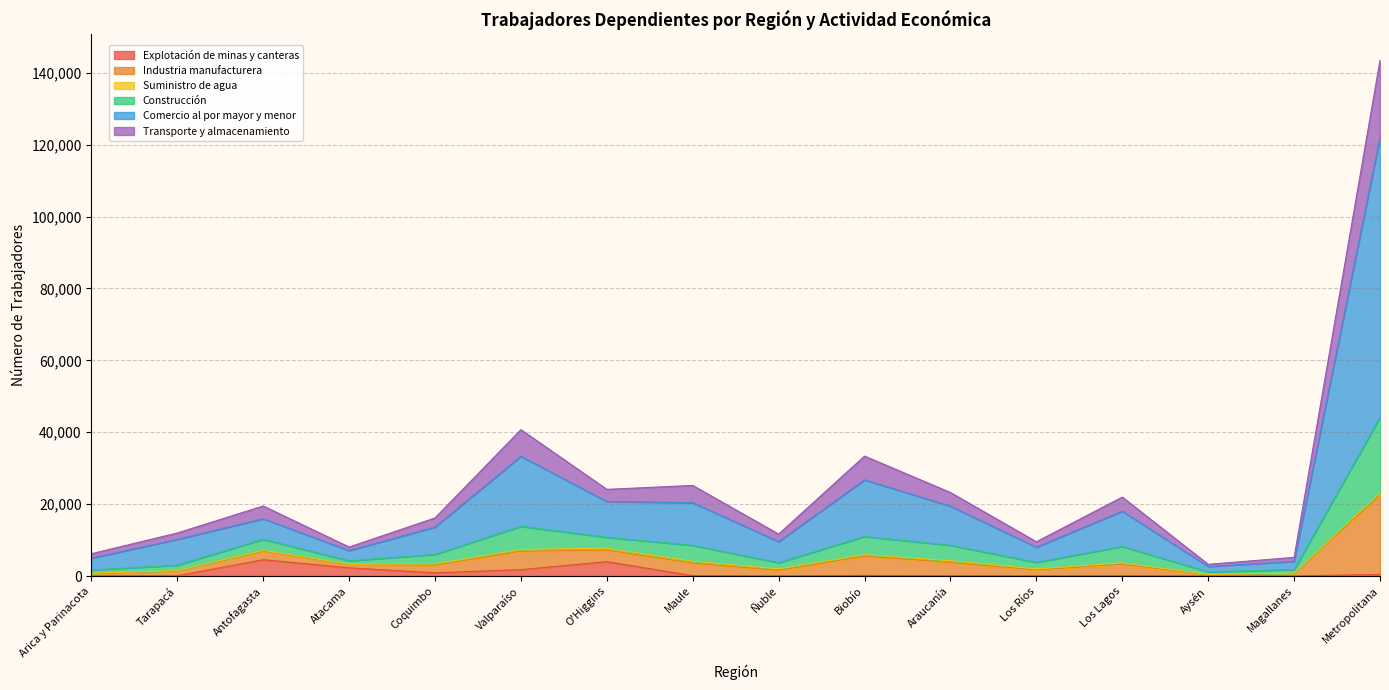

What is the highest value of the Explotación de minas y canteras series?

4533